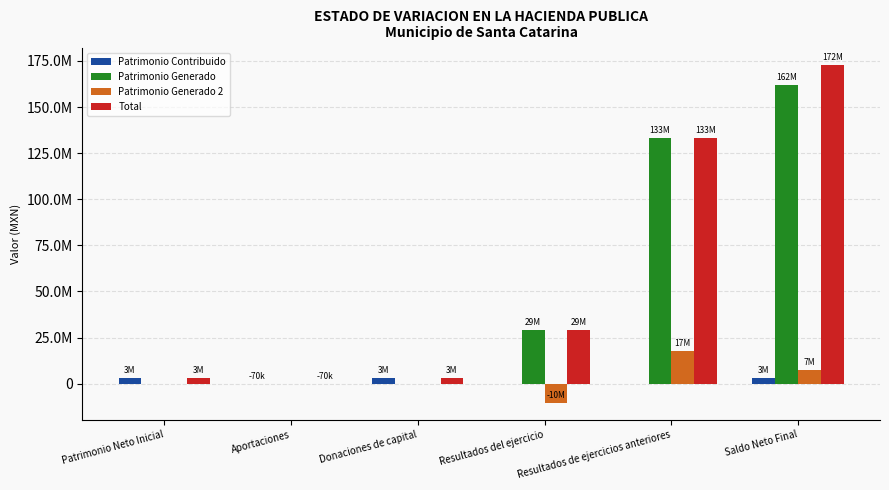

Reading left to right, list all the values displayed in this chart.

Patrimonio Contribuido: 3145387.2	-70680.9	3216068.1	0.0	0.0	3145387.2
Patrimonio Generado: 0.0	0.0	0.0	29080111.6	133081592.4	162161703.9
Patrimonio Generado 2: 0.0	0.0	0.0	-10400448.2	17803115.6	7402667.4
Total: 3145387.2	-70680.9	3216068.1	29080111.6	133081592.4	172709758.6